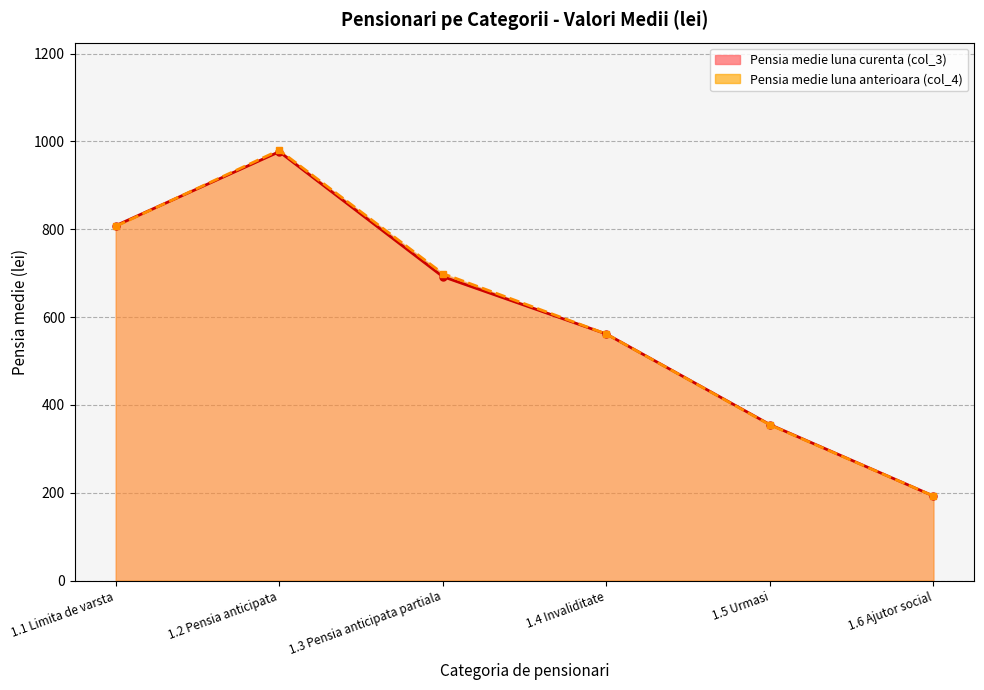

What is the difference between the highest and lowest values at 1.1 Limita de varsta?

1.5